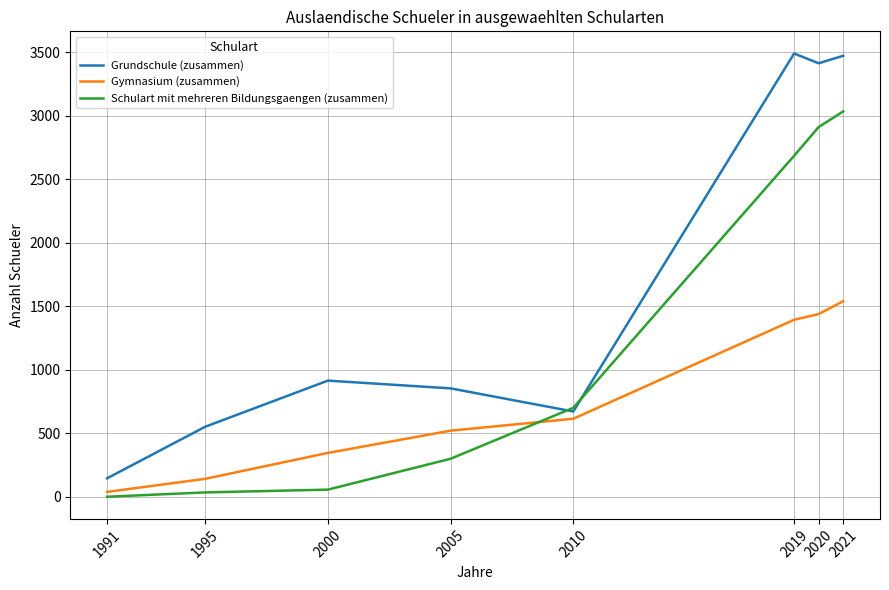

Rank the series by their maximum value, from lowest to highest.

Gymnasium (zusammen), Schulart mit mehreren Bildungsgaengen (zusammen), Grundschule (zusammen)